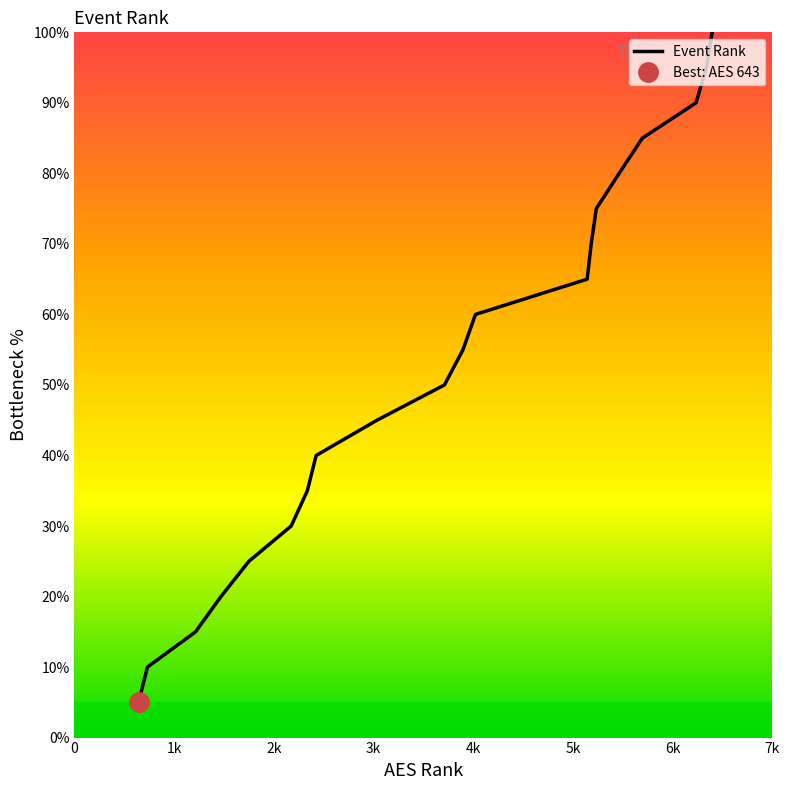

Reading left to right, what are all the values shown in this chart?

5.0	10.0	15.0	20.0	25.0	30.0	35.0	40.0	45.0	50.0	55.0	60.0	65.0	70.0	75.0	80.0	85.0	90.0	95.0	100.0